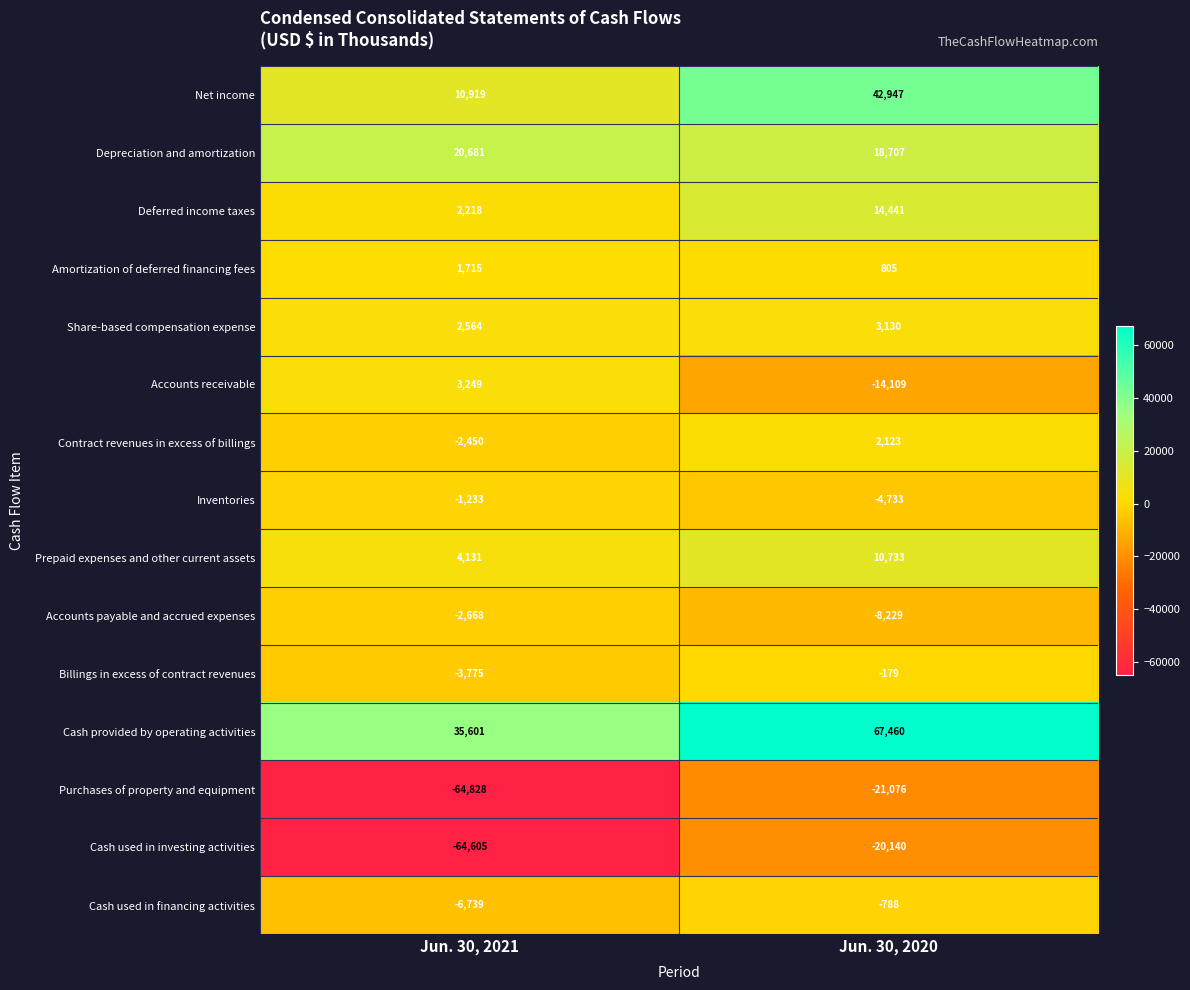

True or false: Contract revenues in excess of billings has a value of -2450 at Jun. 30, 2021.

True